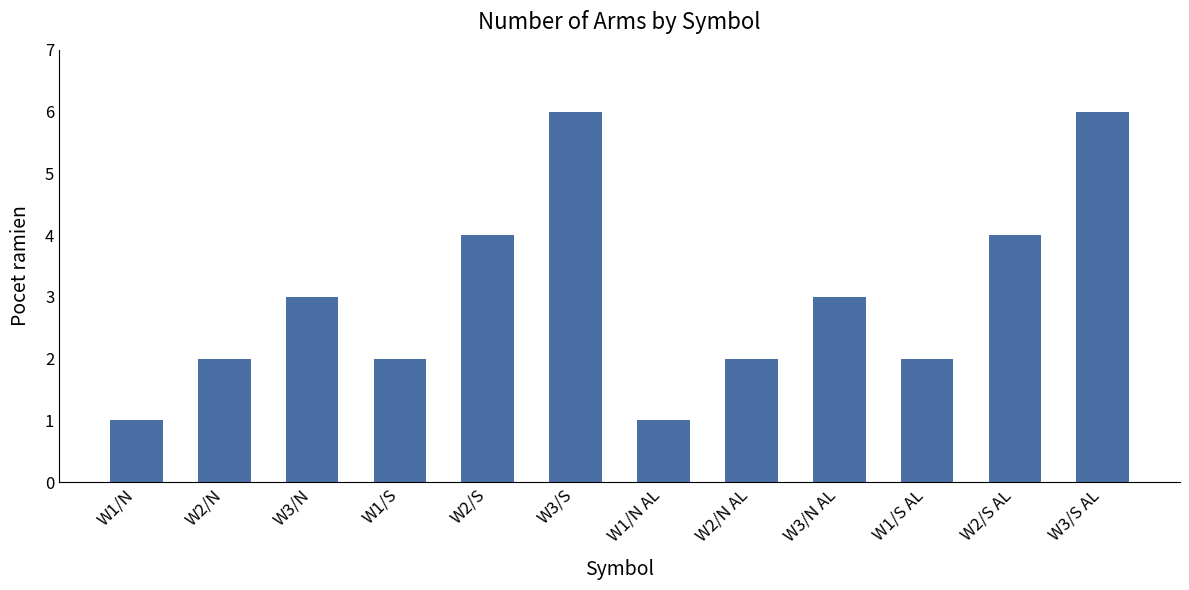

What is the greatest value displayed?

6